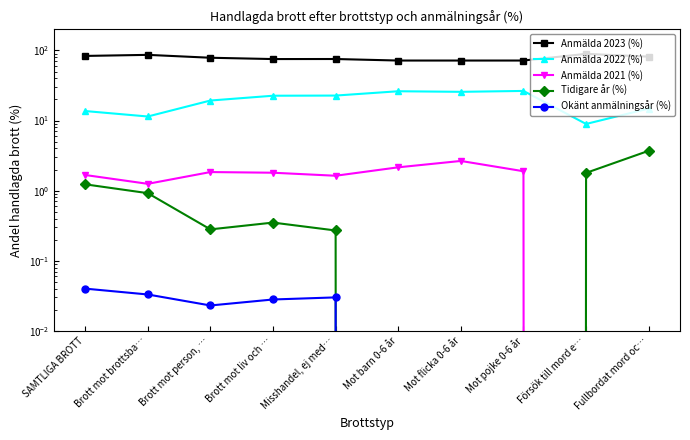

What is the difference between the maximum and minimum values in the Anmälda 2023 (%) series?

17.6